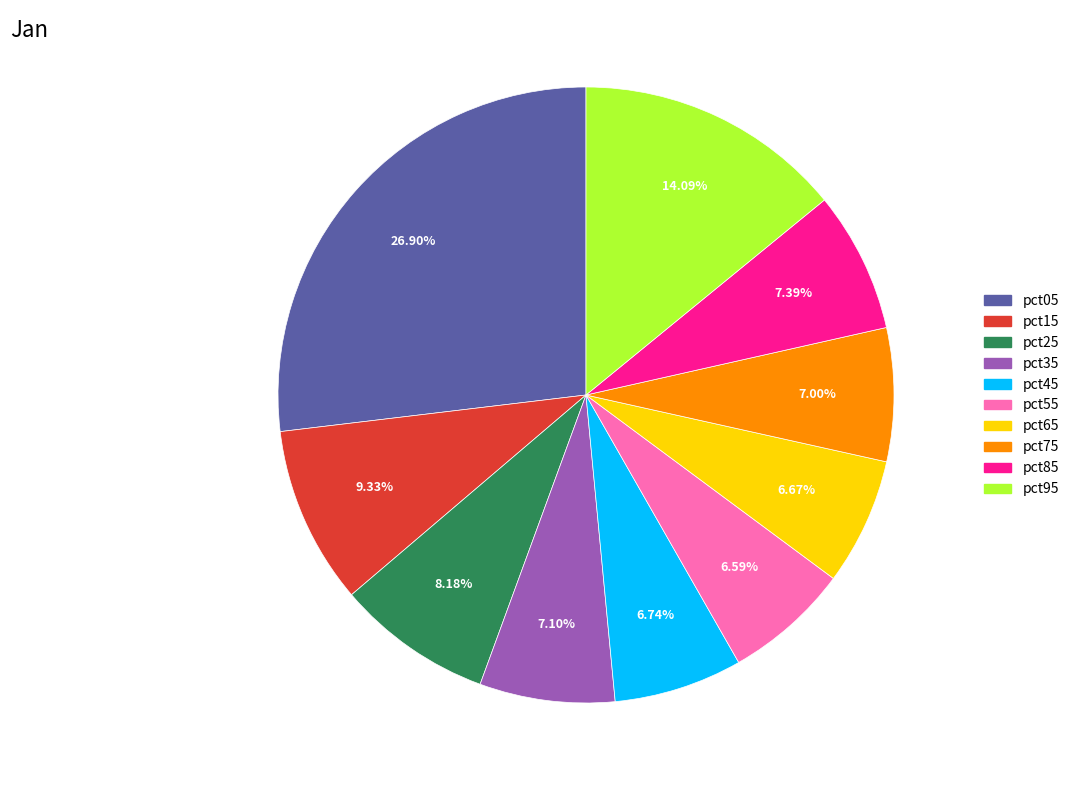

To the nearest percent, what is the average slice percentage?

10%